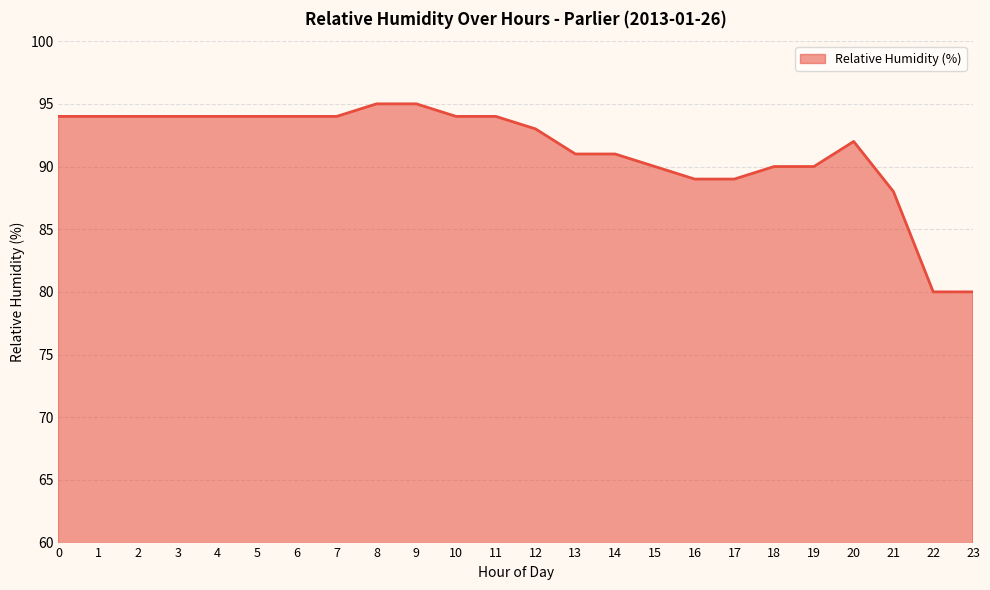

What is the maximum value shown in the chart?

95